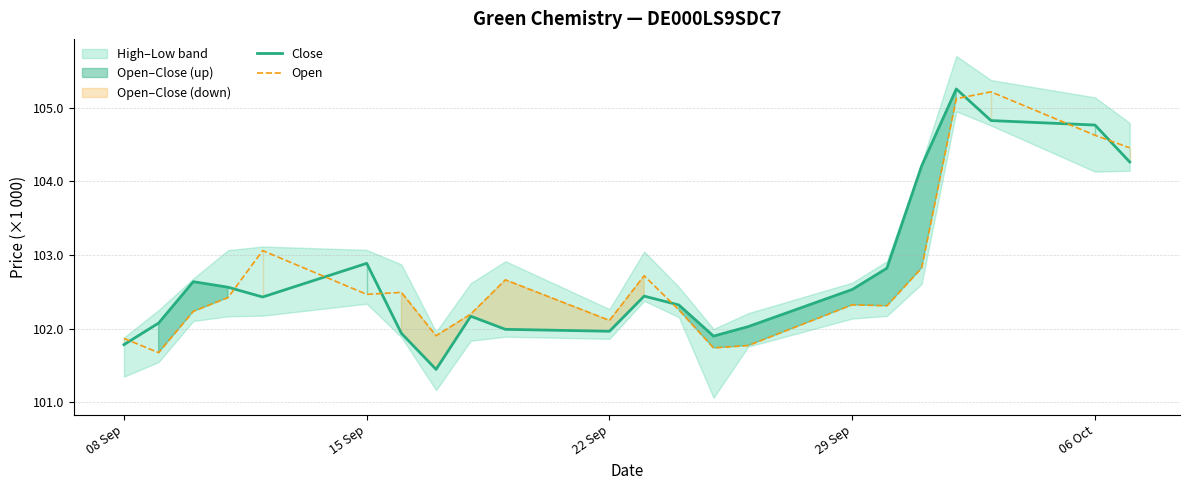

Reading left to right, extract all data points from this chart.

Close: 101781	102074	102636	102561	102428	102885	101935	101445	102167	101989	101963	102440	102320	101897	102026	102530	102819	104207	105253	104824	104763	104262
Open: 101866	101672	102233	102420	103058	102464	102491	101902	102196	102661	102110	102716	102254	101737	101769	102322	102309	102821	105121	105214	104624	104454